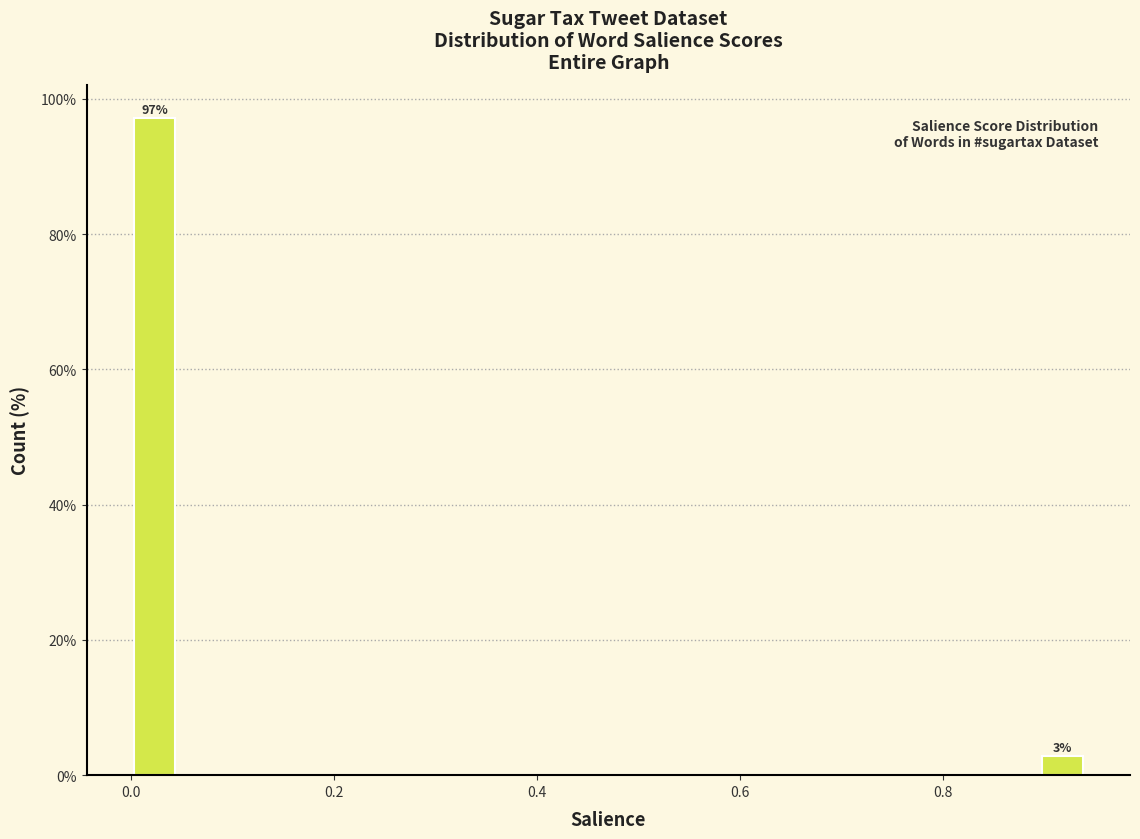

Around what value on the x-axis is the tallest bar? Give the approximate position of its centre, as read against the axis.

0.02